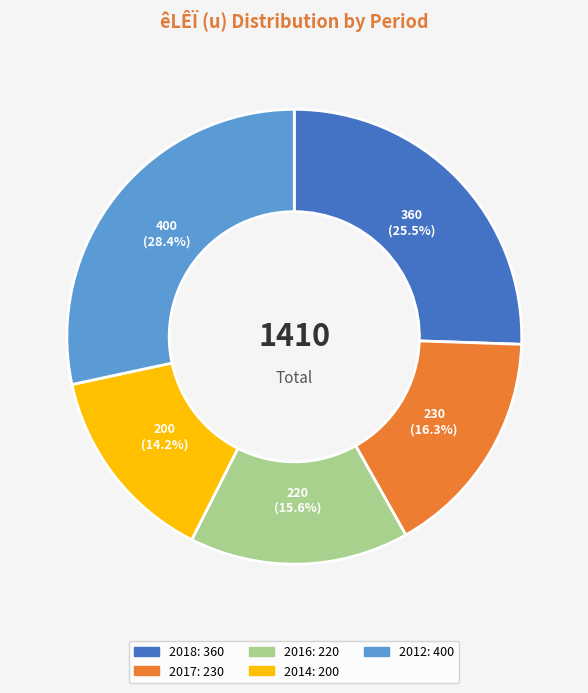

Does any single category account for the majority?

No